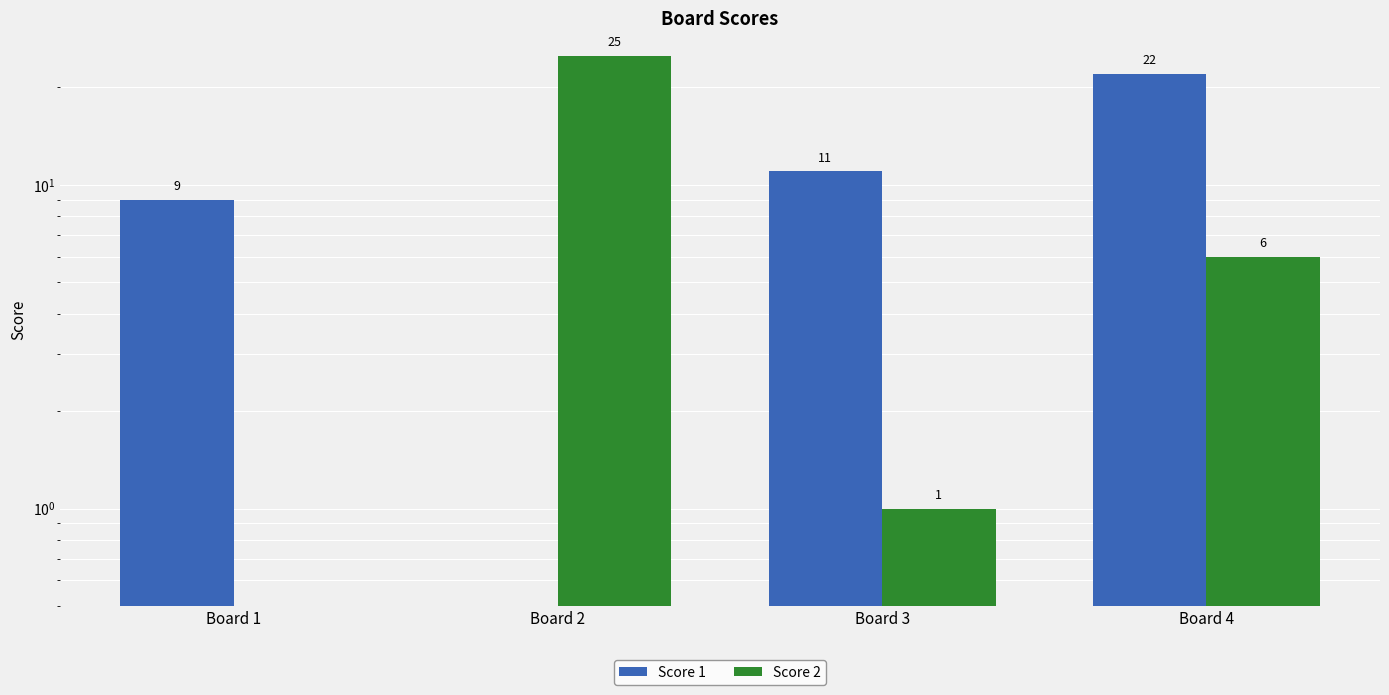

What is the highest value of the Score 1 series?

22